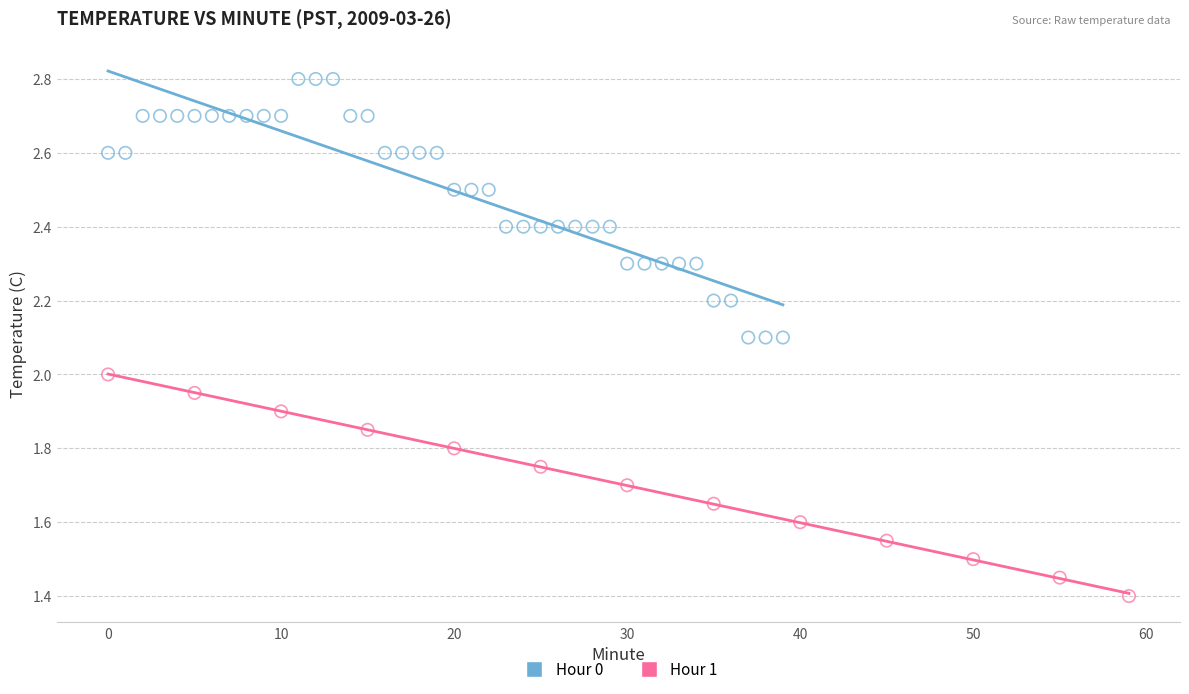

Which series reaches the minimum Y coordinate?

Hour 1